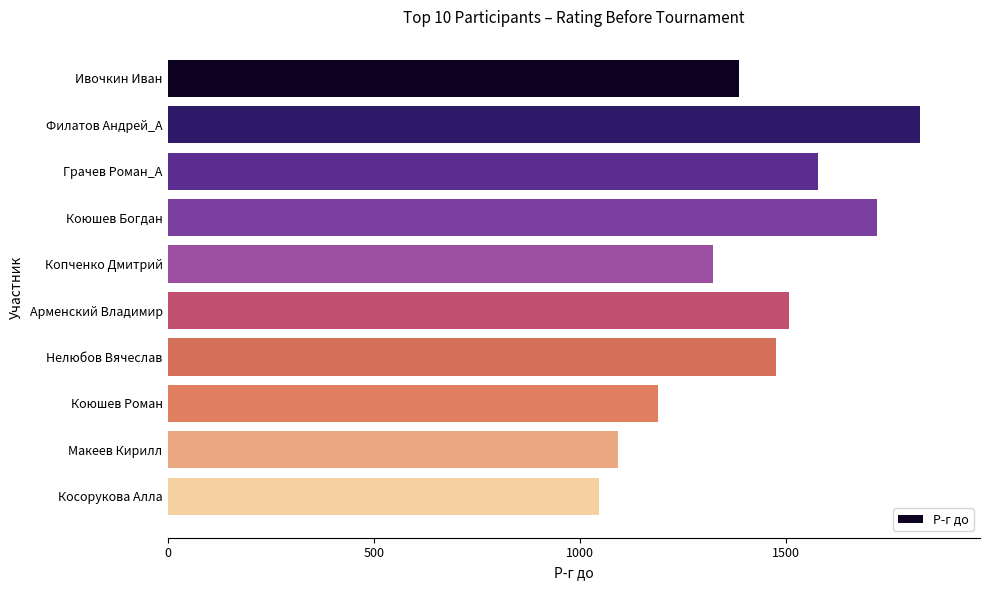

Is it true that the value at Косорукова Алла is 440?

False